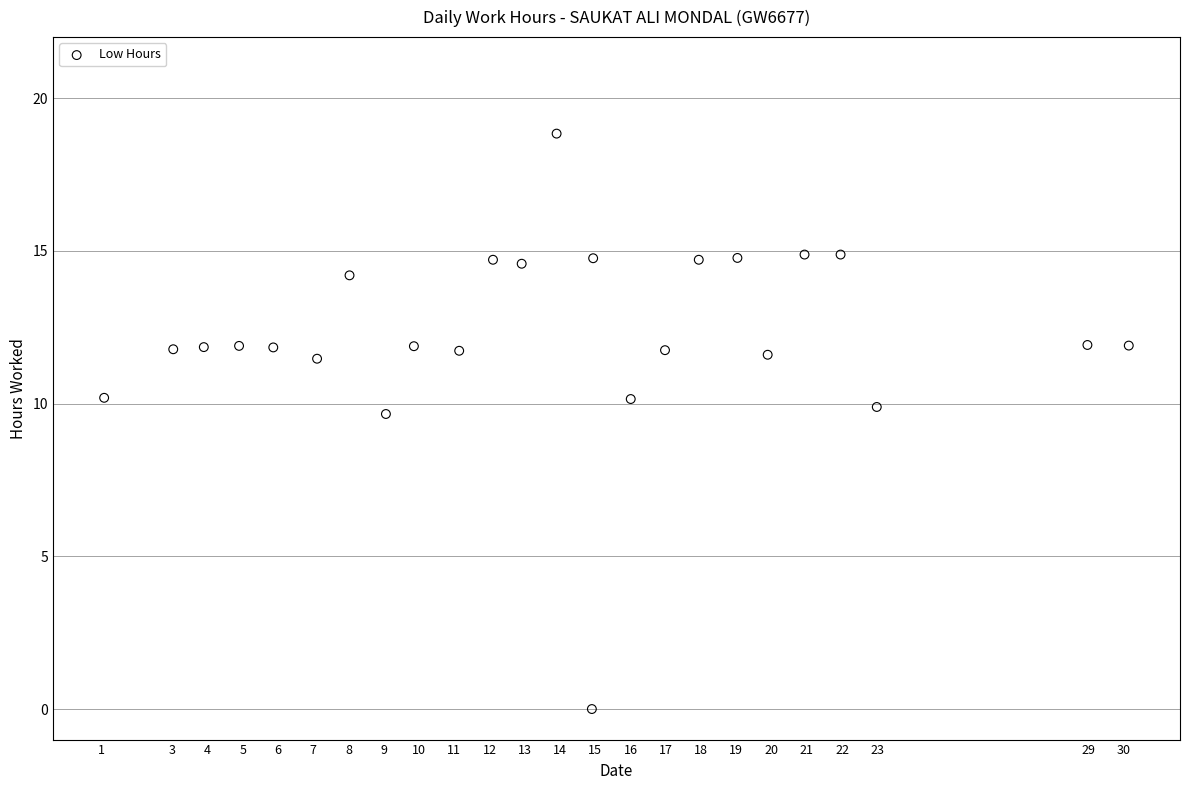

What Y value in the scatter plot is closest to 9?

9.7